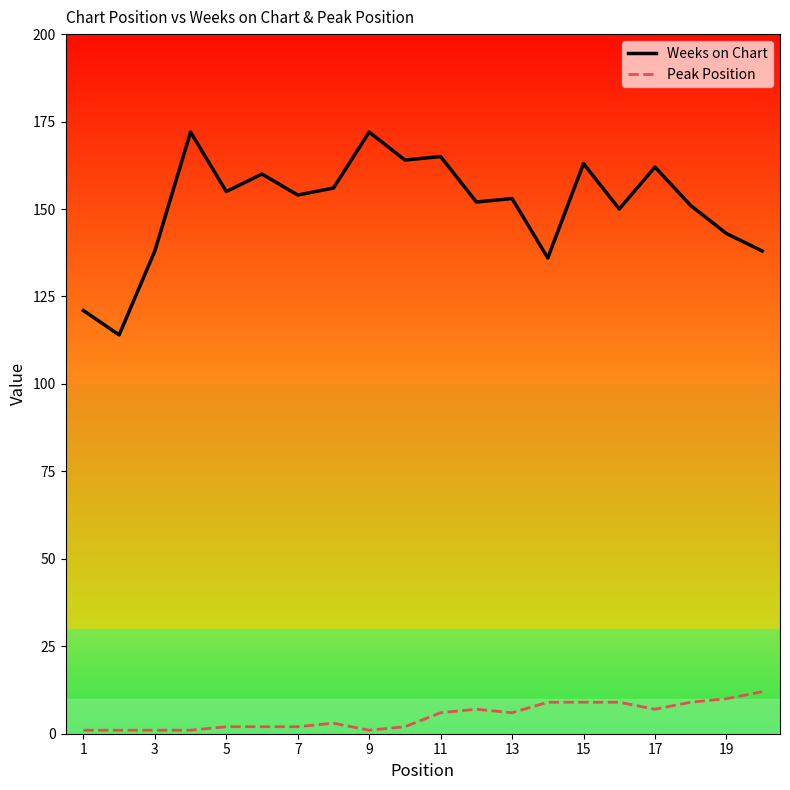

Which series has the widest spread of values?

Weeks on Chart